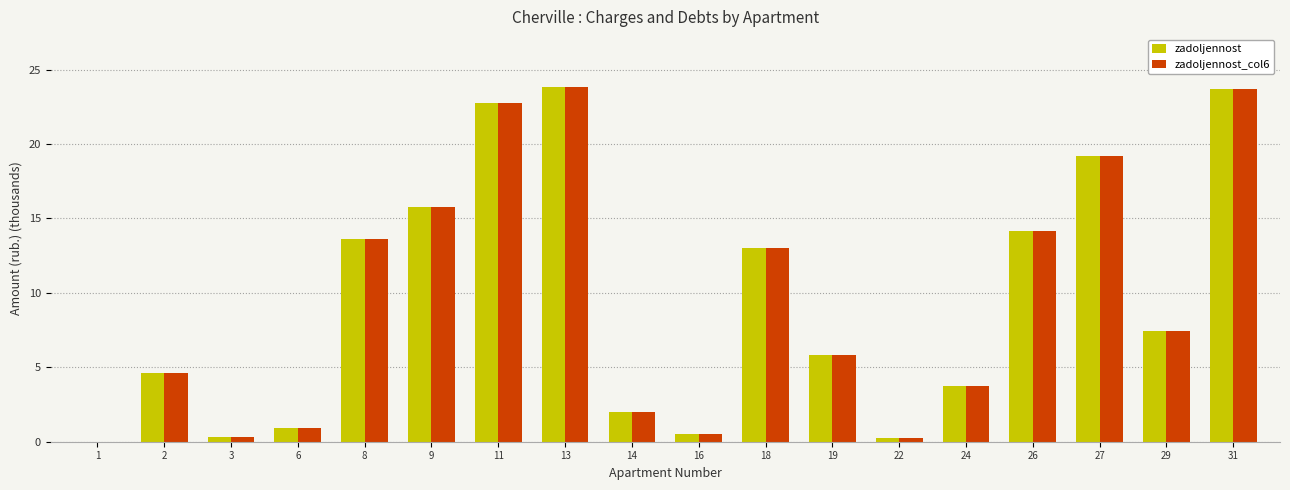

Reading left to right, extract all data points from this chart.

zadoljennost: 1=0.0	2=4.6	3=0.3	6=0.9	8=13.6	9=15.7	11=22.7	13=23.8	14=2.0	16=0.5	18=13.0	19=5.9	22=0.3	24=3.7	26=14.2	27=19.2	29=7.4	31=23.7
zadoljennost_col6: 1=0.0	2=4.6	3=0.3	6=0.9	8=13.6	9=15.7	11=22.7	13=23.8	14=2.0	16=0.5	18=13.0	19=5.9	22=0.3	24=3.7	26=14.2	27=19.2	29=7.4	31=23.7